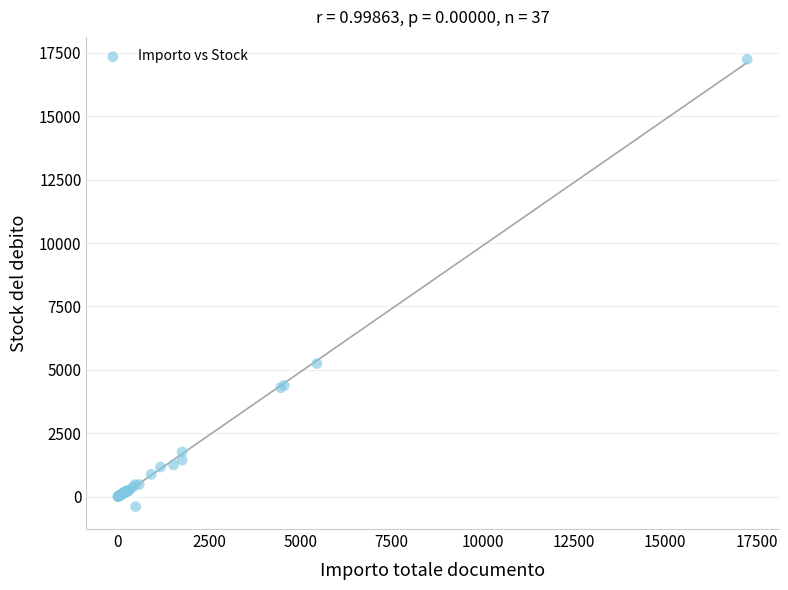

What Y value in the scatter plot is closest to 8424?

5244.7